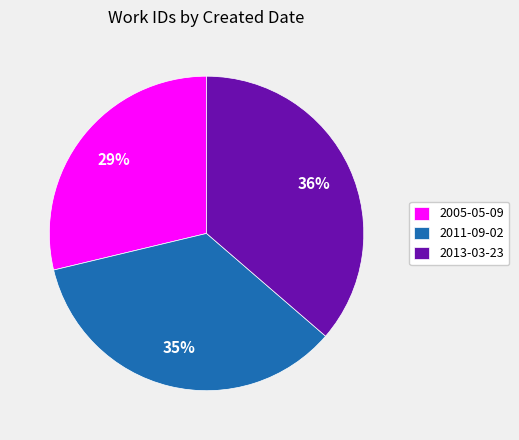

Does 2005-05-09 account for over 50% of the chart?

No